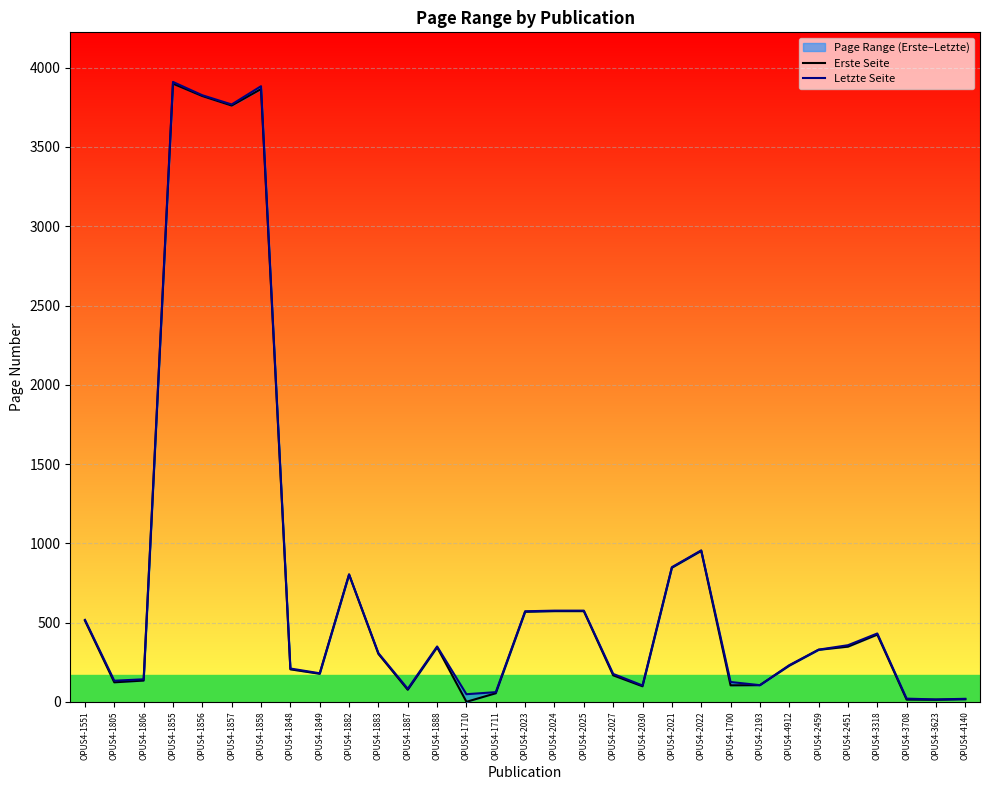

Between OPUS4-1805 and OPUS4-1883, which series saw the biggest shift?

Erste Seite